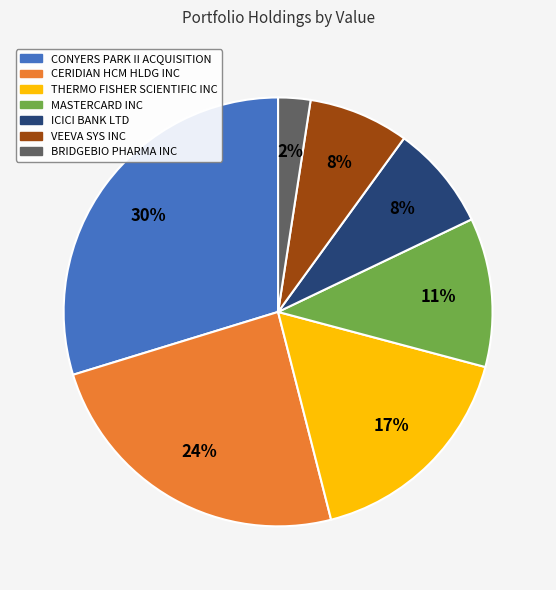

To the nearest percent, what percentage of the pie is THERMO FISHER SCIENTIFIC INC?

17%